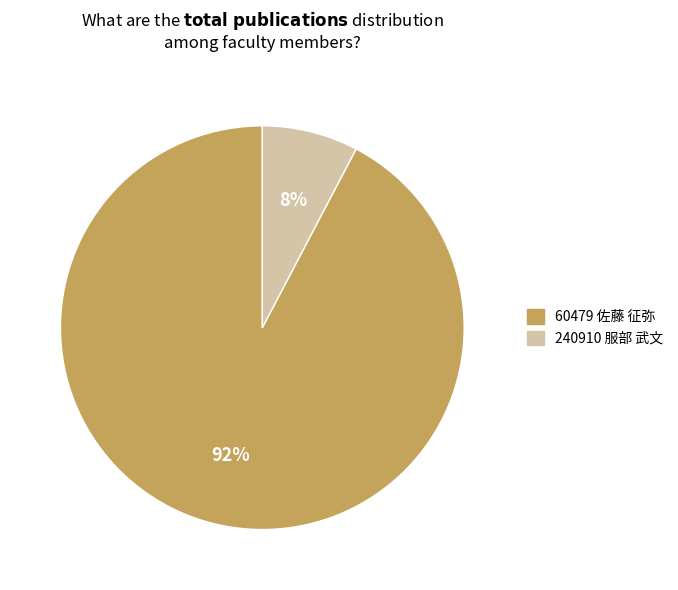

To the nearest percent, what is the average slice percentage?

50%